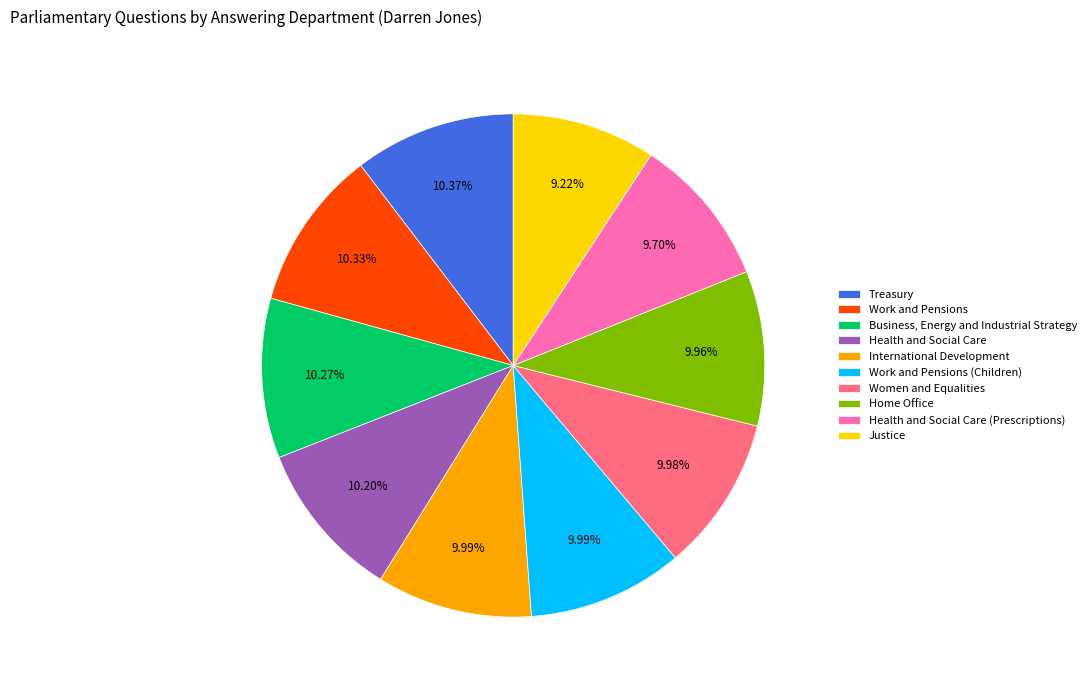

To the nearest percent, what portion does Health and Social Care represent?

10%